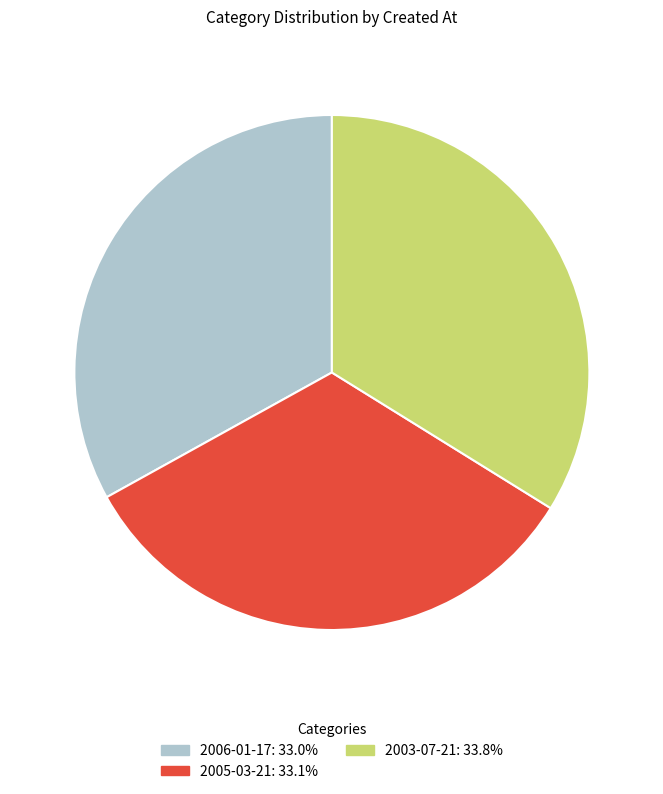

Which category has the biggest portion of the pie?

2003-07-21